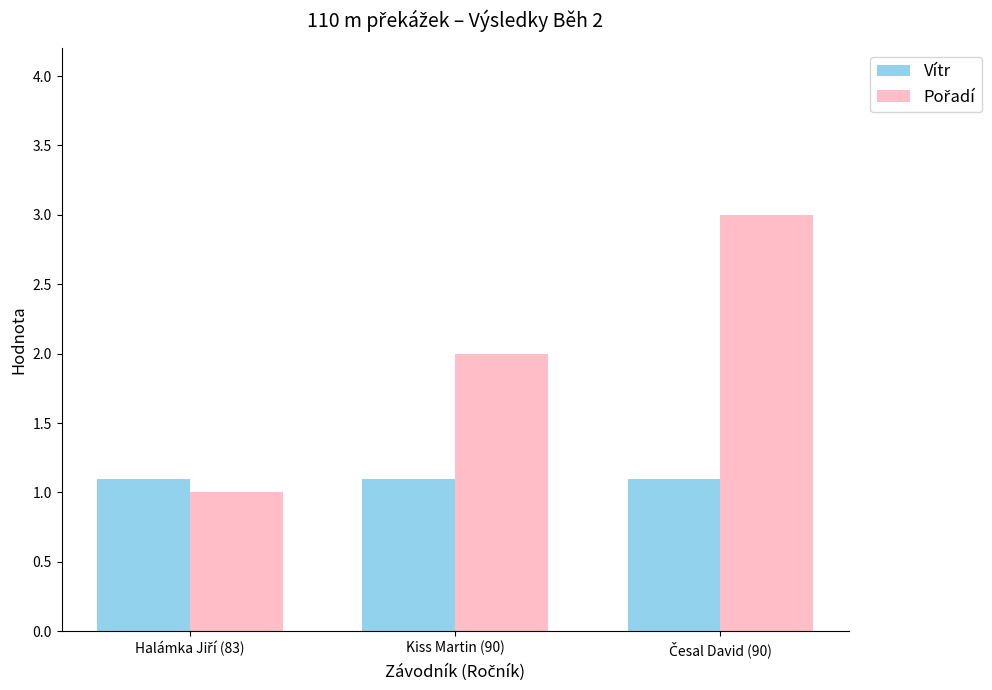

What is the smallest value displayed?

1.0